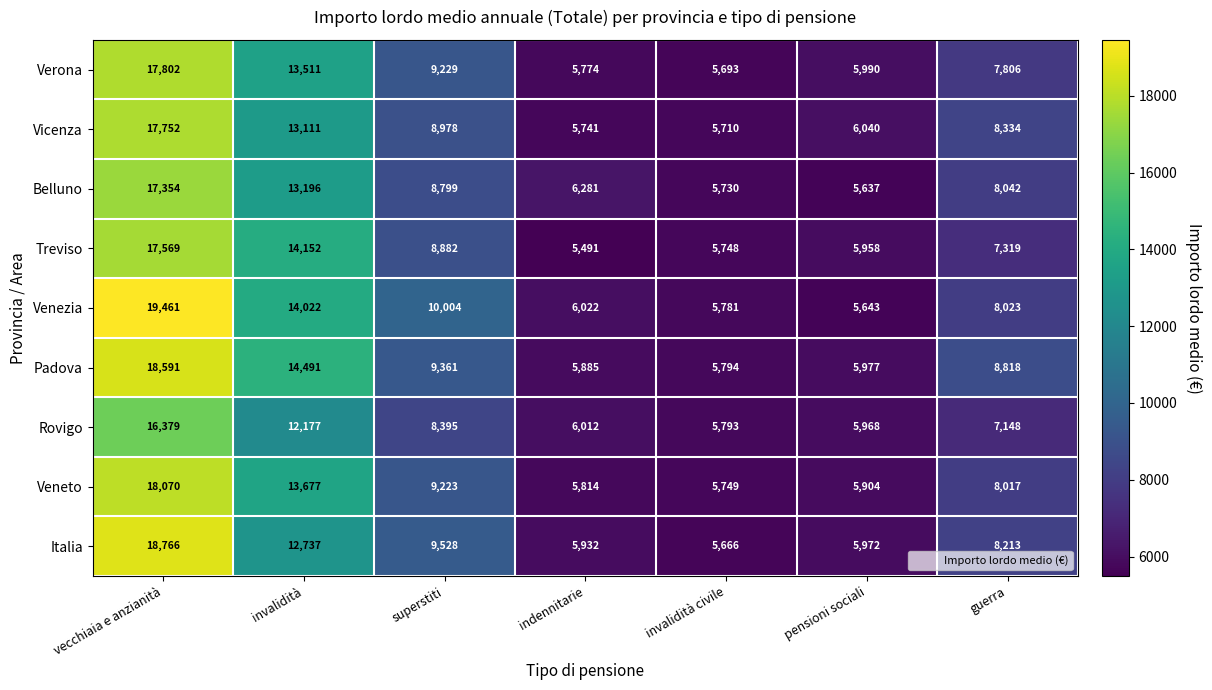

Between superstiti and invalidità civile, which series saw the biggest shift?

Venezia